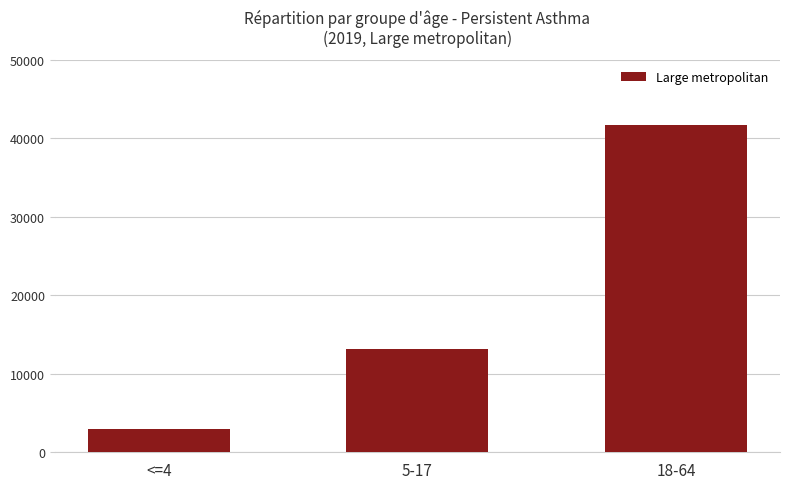

Is it true that the value at <=4 is 5197?

False